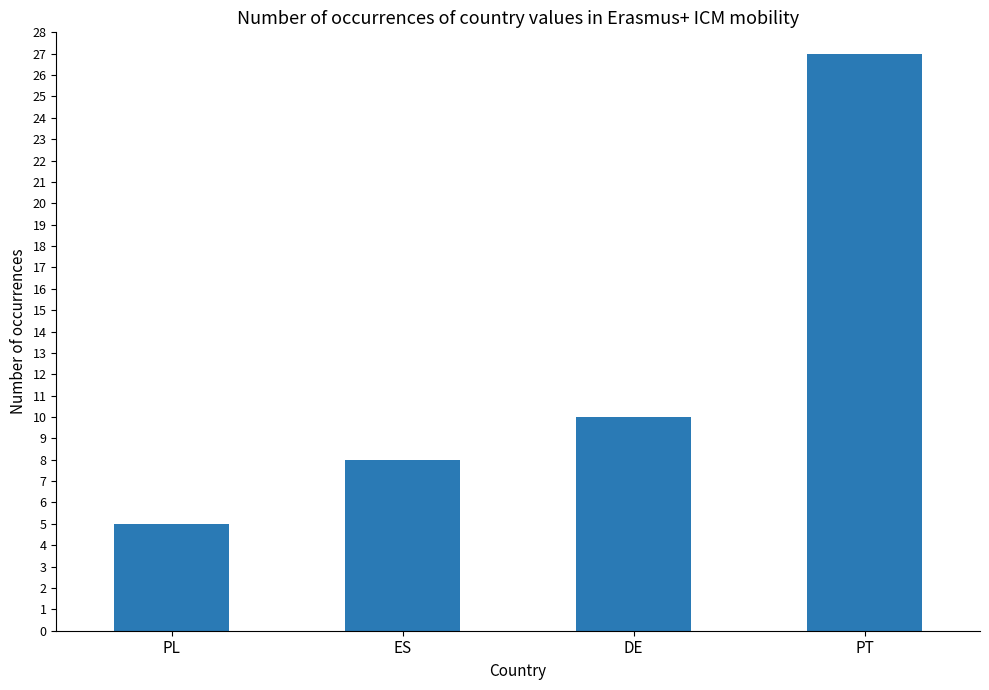

Read the value at PL.

5